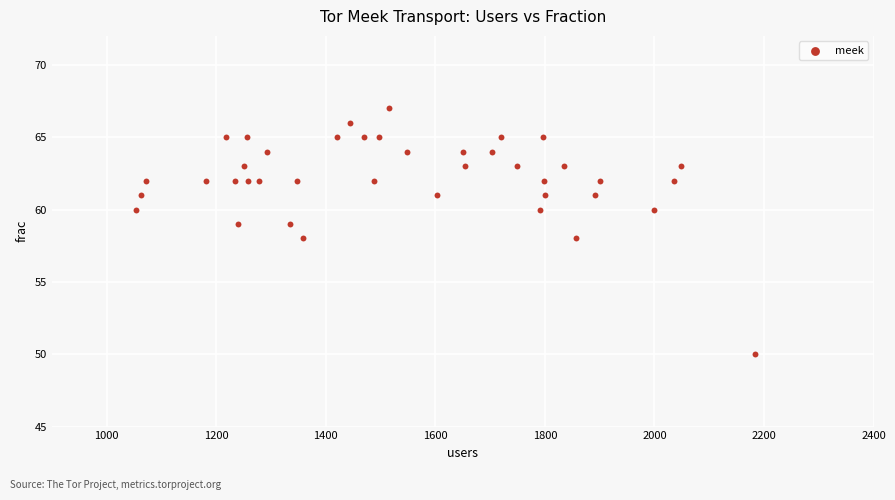

What is the range of Y values (max minus min)?

17